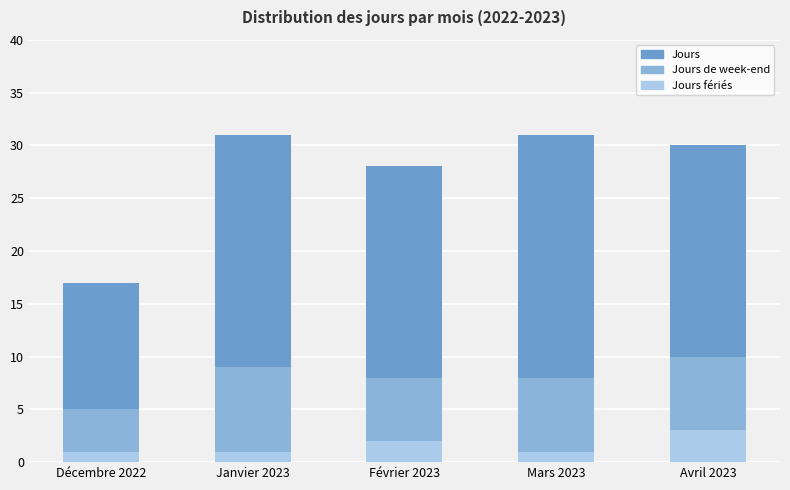

How many categories are shown in the chart?

5